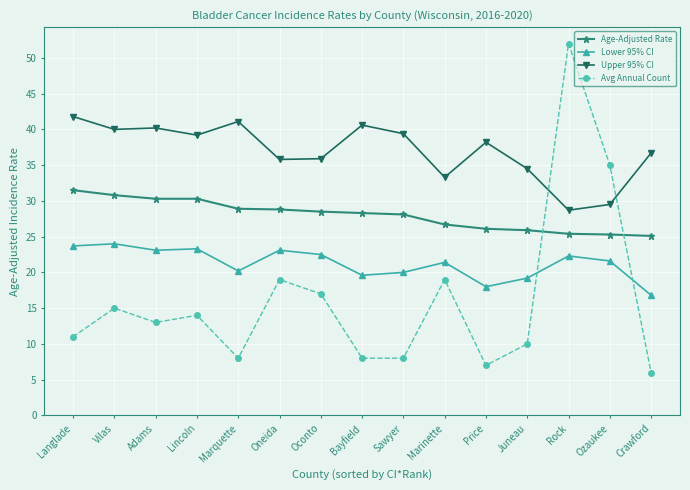

What are all the series names shown in the legend?

Age-Adjusted Rate, Lower 95% CI, Upper 95% CI, Avg Annual Count